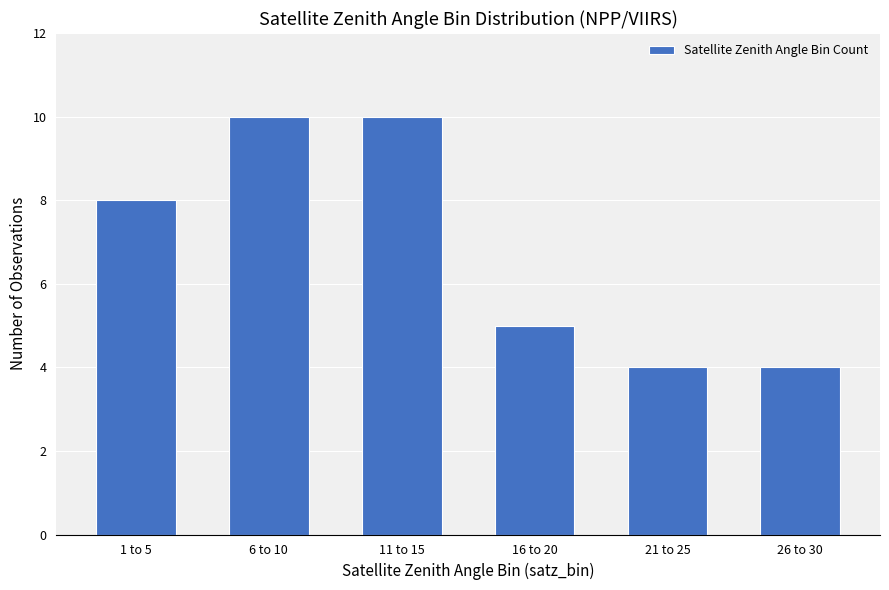

What is the greatest value displayed?

10